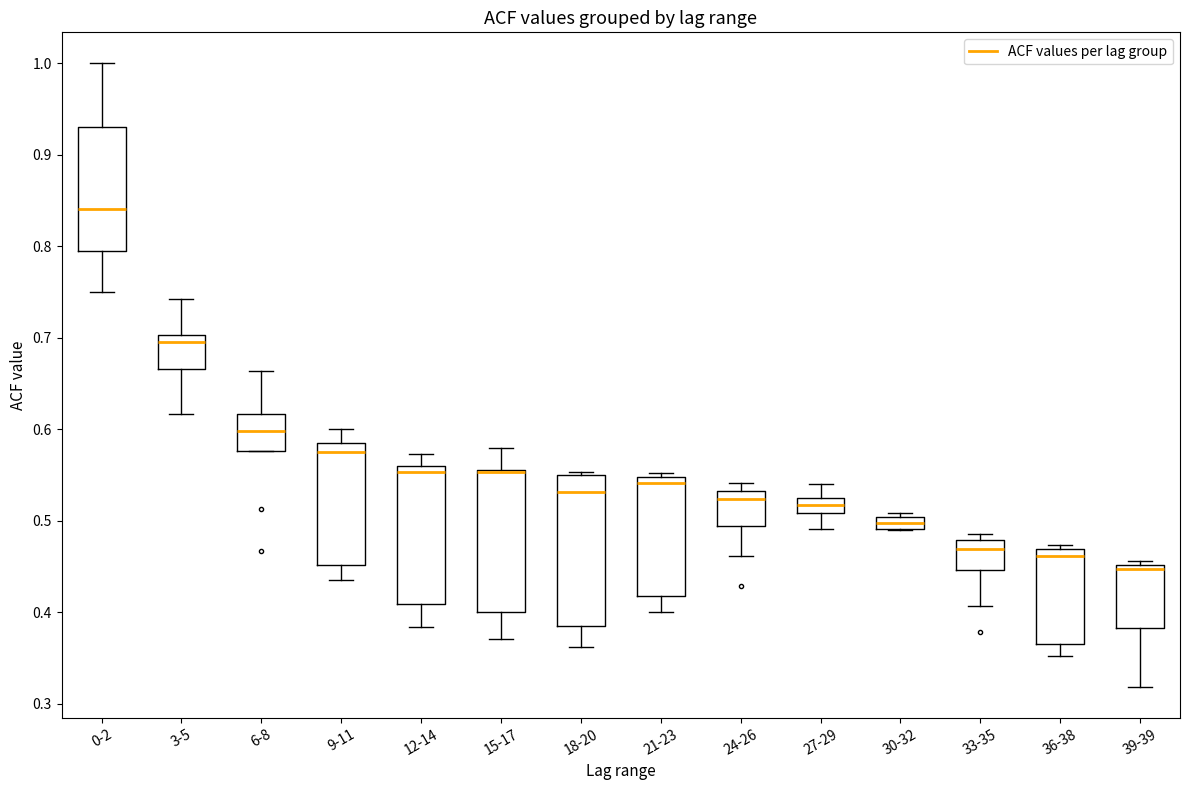

Where does the lower whisker of the box for 21-23 end on the y-axis? The values are not printed on the chart, so give them approximately, as read against the axis.

0.40